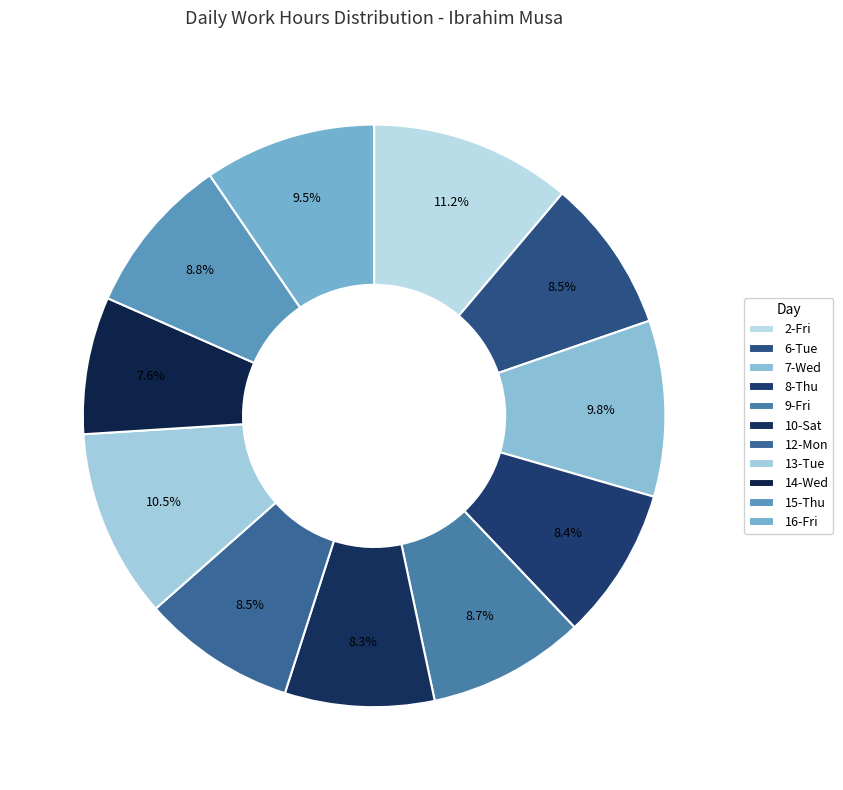

Between 14-Wed and 16-Fri, which is larger?

16-Fri